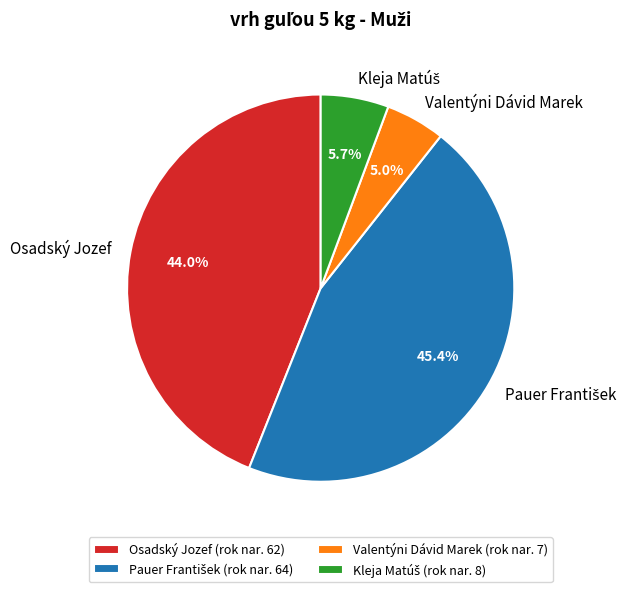

To the nearest percent, what is the average slice percentage?

25%